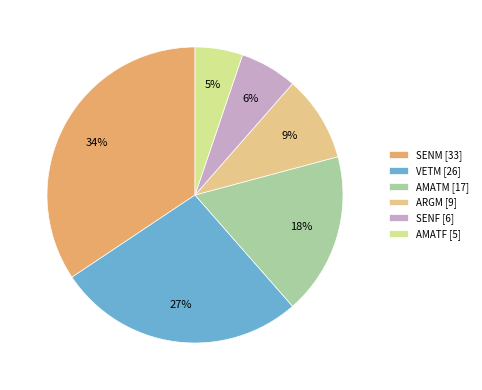

How many segments does this pie chart have?

6